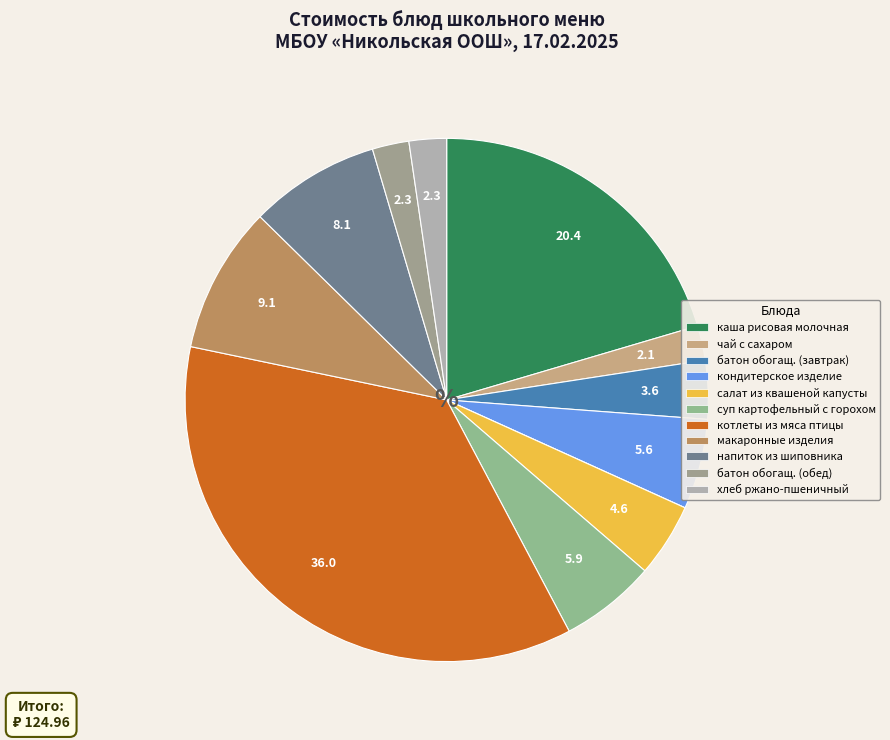

Count the number of slices in the pie.

12